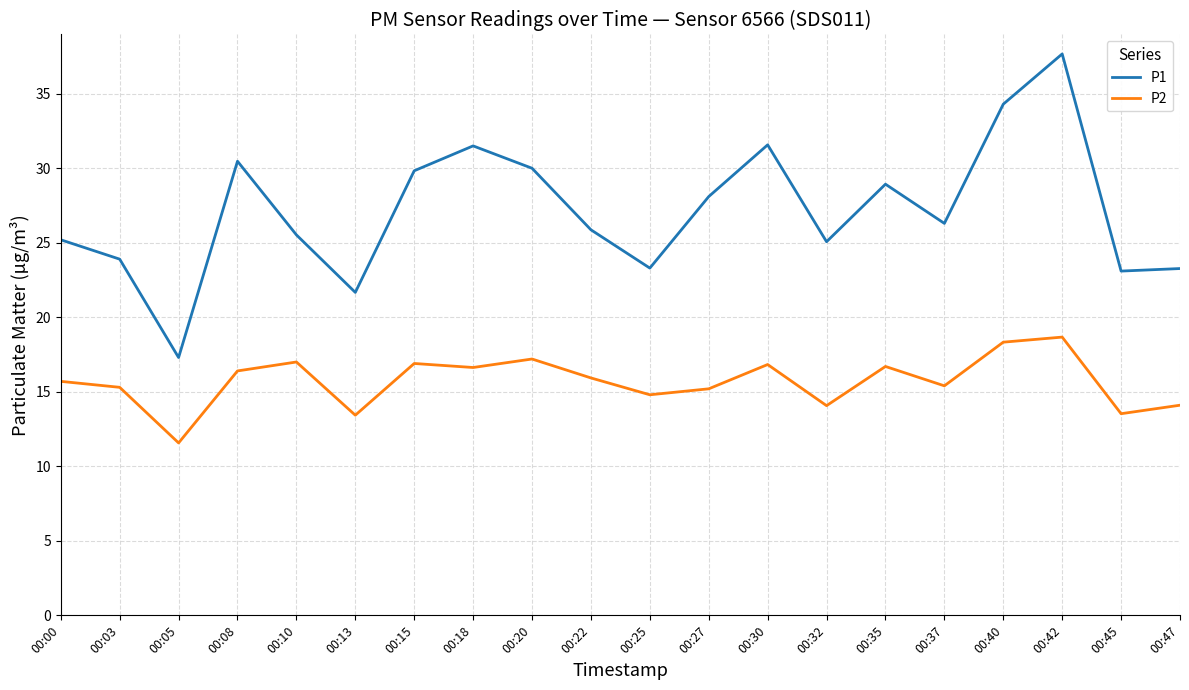

True or false: P2 and P1 cross at least once.

False